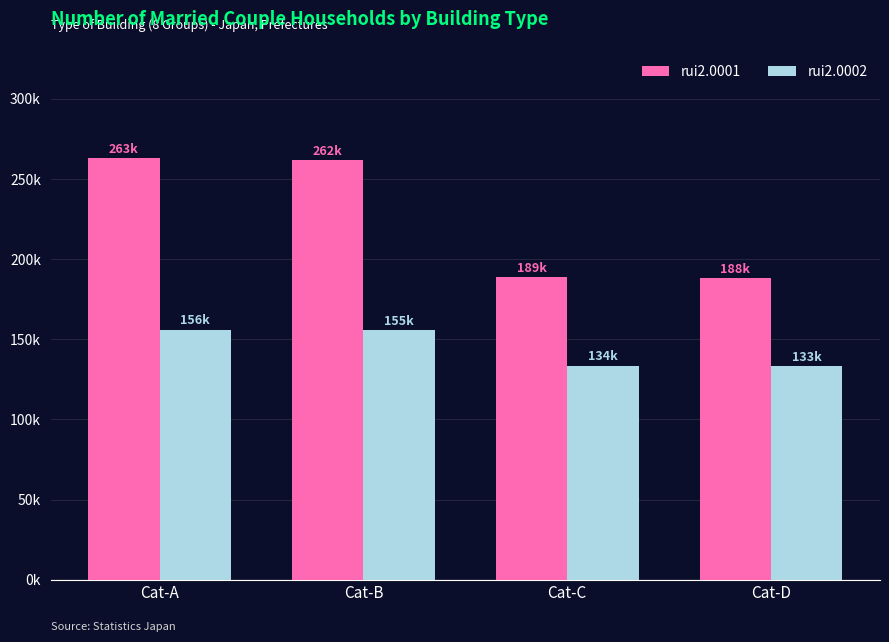

At Cat-B, list the series in order from smallest to largest.

rui2.0002, rui2.0001